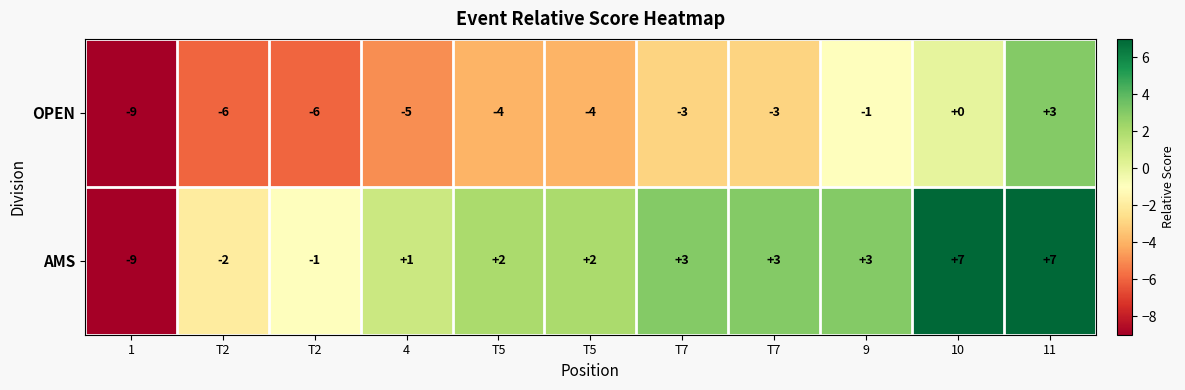

What is the spread (max minus min) of values at 11?

4